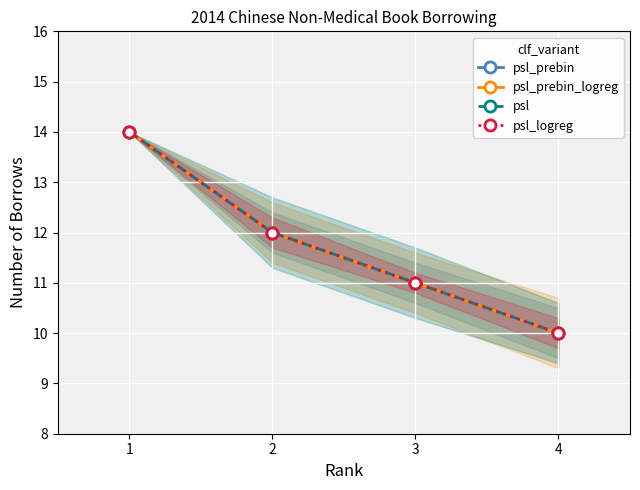

What are all the series names shown in the legend?

psl_prebin, psl_prebin_logreg, psl, psl_logreg